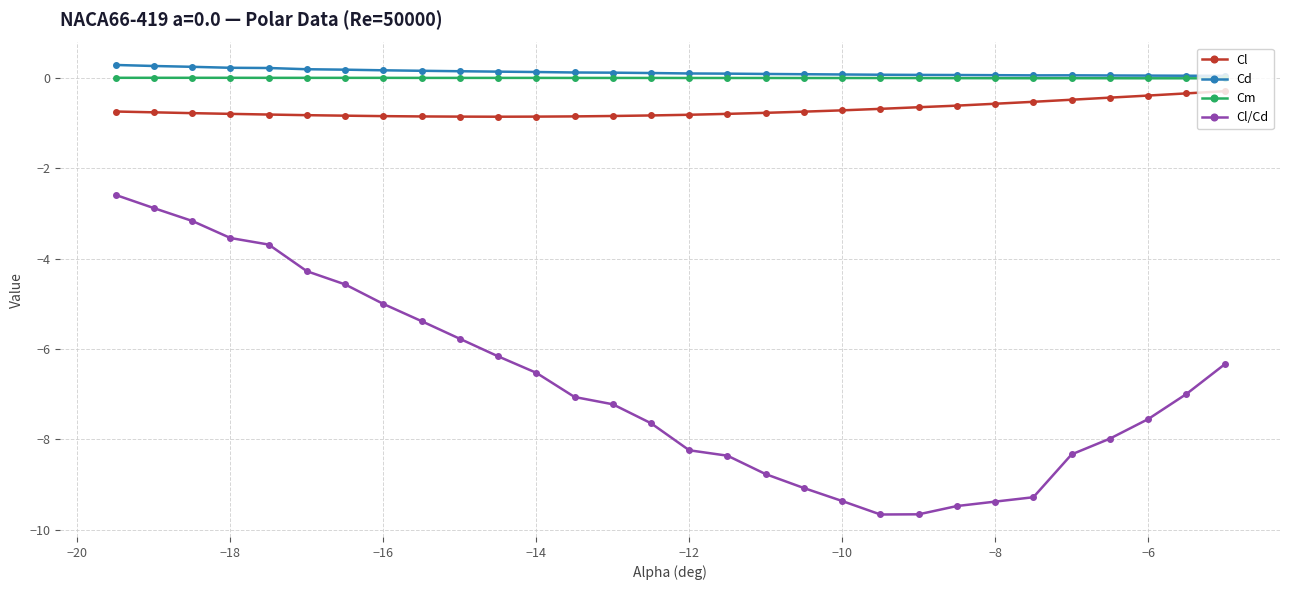

True or false: Cl/Cd and Cl cross at least once.

False